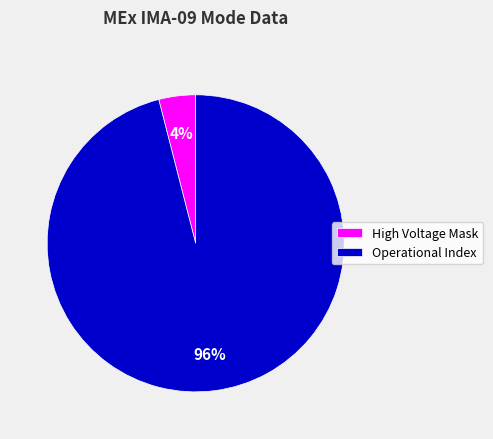

To the nearest percent, what is the average slice percentage?

50%